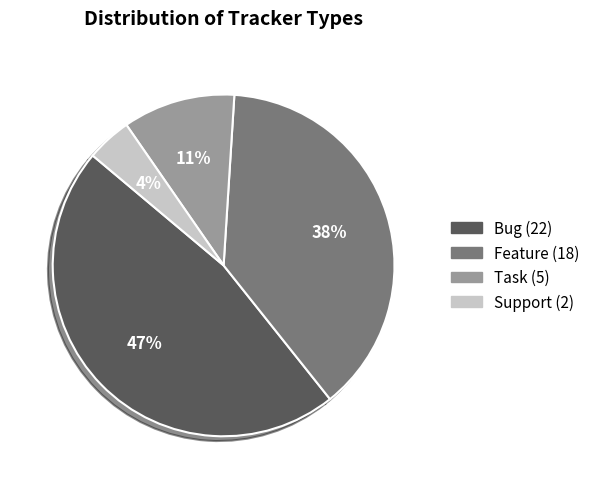

True or false: Bug accounts for 47% of the total.

True